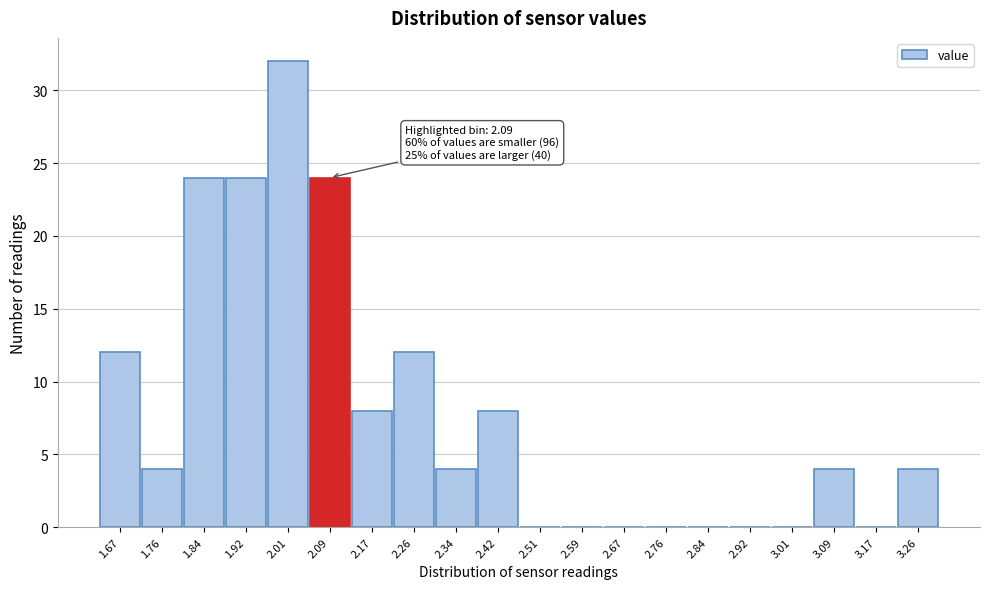

Over which range of the x-axis is the bar tallest?

1.96 to 2.05